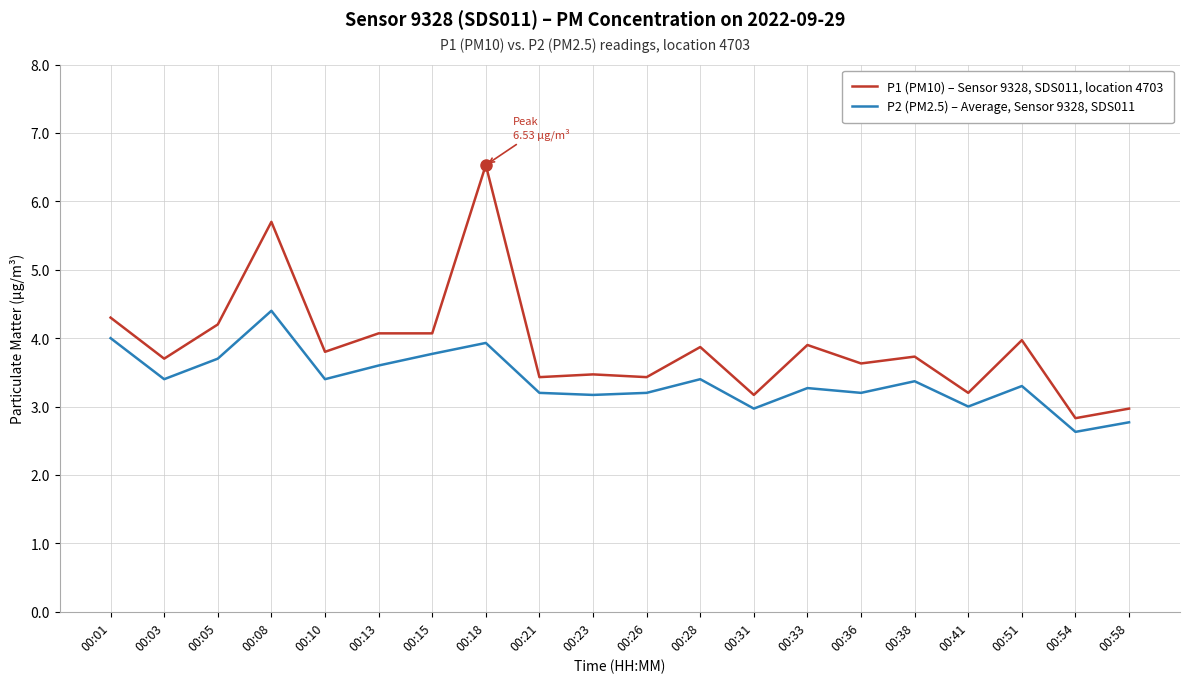

What is the total value across all series at 00:28?

7.3